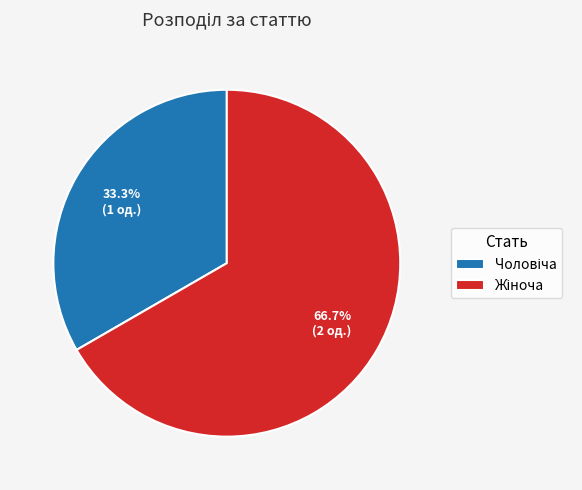

Does any single category account for the majority?

Yes